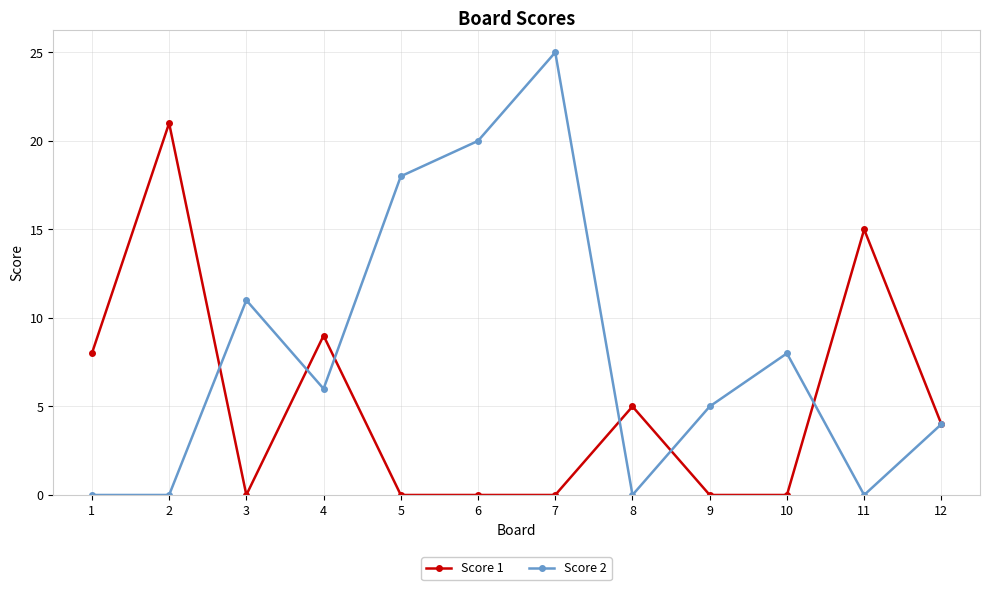

Is the value of Score 1 at 6 greater than the value of Score 2 at 6?

No